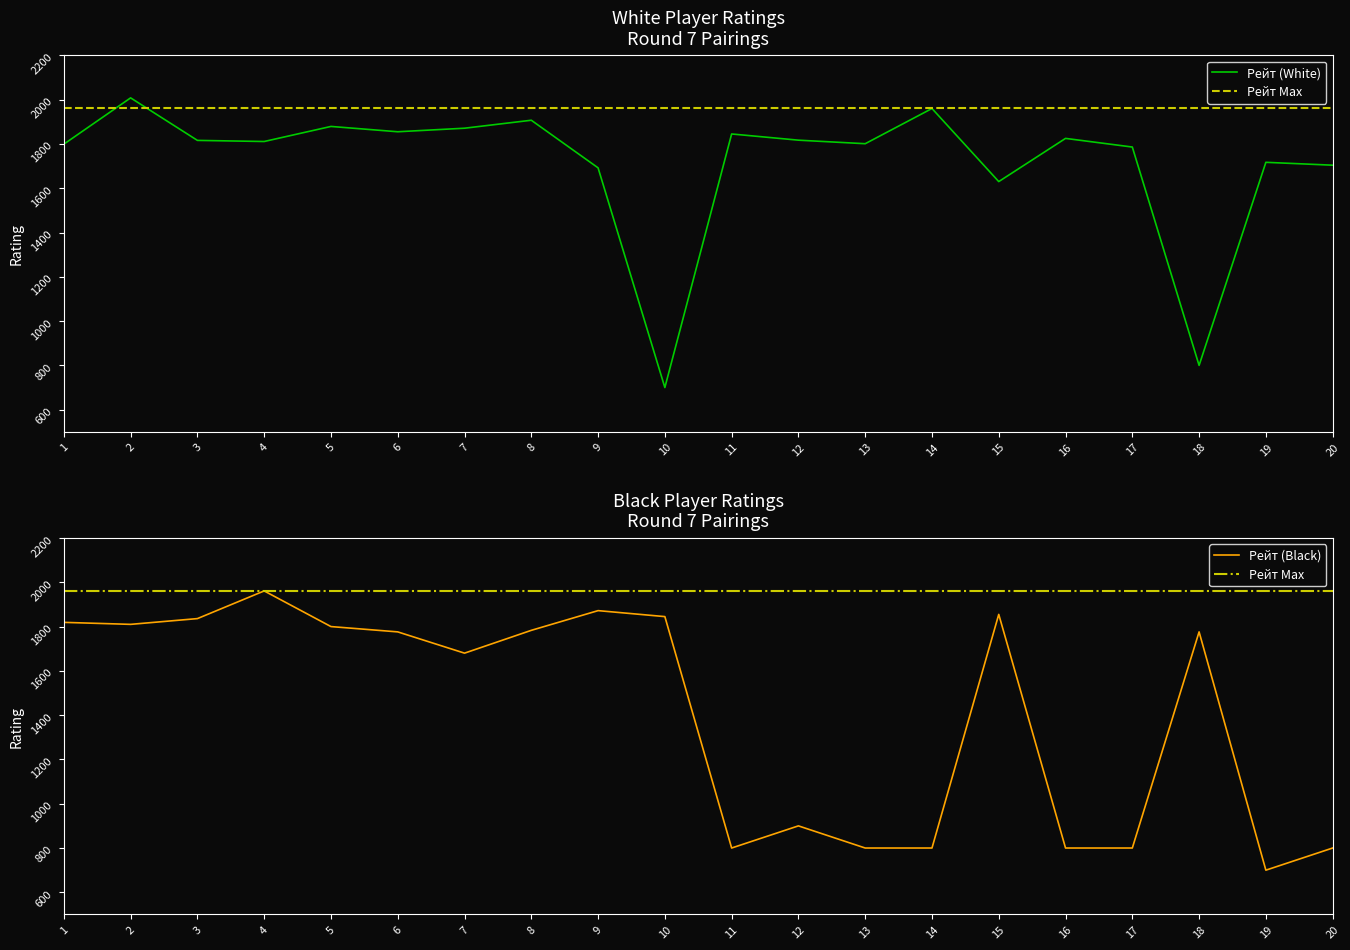

At which category does Рейт (White) reach its first local valley?

4